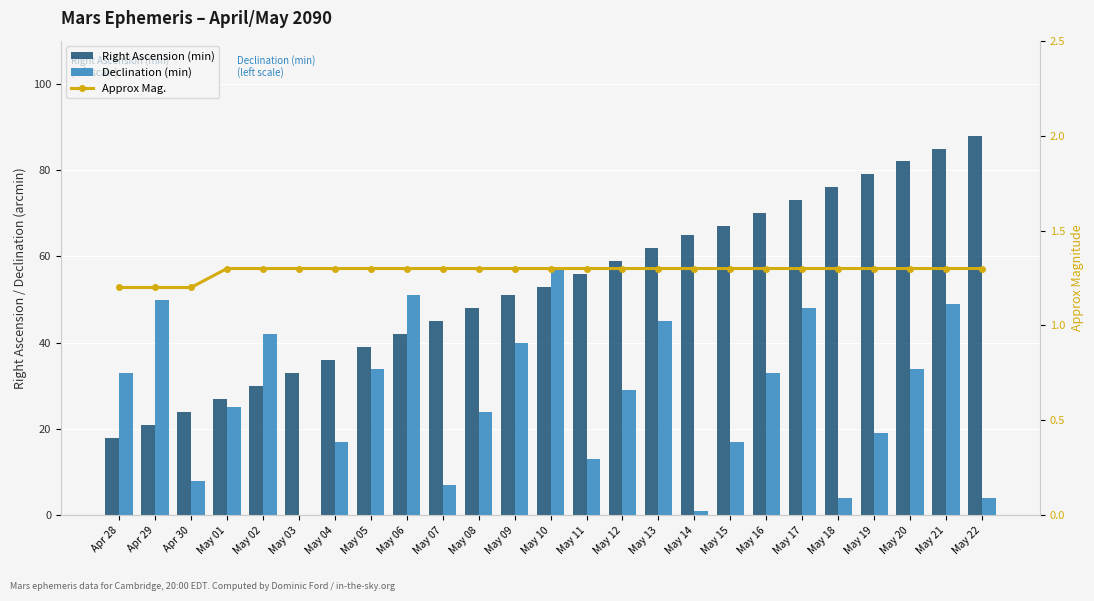

Reading right to left, list all the values displayed in this chart.

Right Ascension (min): 88.0	85.0	82.0	79.0	76.0	73.0	70.0	67.0	65.0	62.0	59.0	56.0	53.0	51.0	48.0	45.0	42.0	39.0	36.0	33.0	30.0	27.0	24.0	21.0	18.0
Declination (min): 4.0	49.0	34.0	19.0	4.0	48.0	33.0	17.0	1.0	45.0	29.0	13.0	57.0	40.0	24.0	7.0	51.0	34.0	17.0	0.0	42.0	25.0	8.0	50.0	33.0
Approx Mag.: 1.3	1.3	1.3	1.3	1.3	1.3	1.3	1.3	1.3	1.3	1.3	1.3	1.3	1.3	1.3	1.3	1.3	1.3	1.3	1.3	1.3	1.3	1.2	1.2	1.2